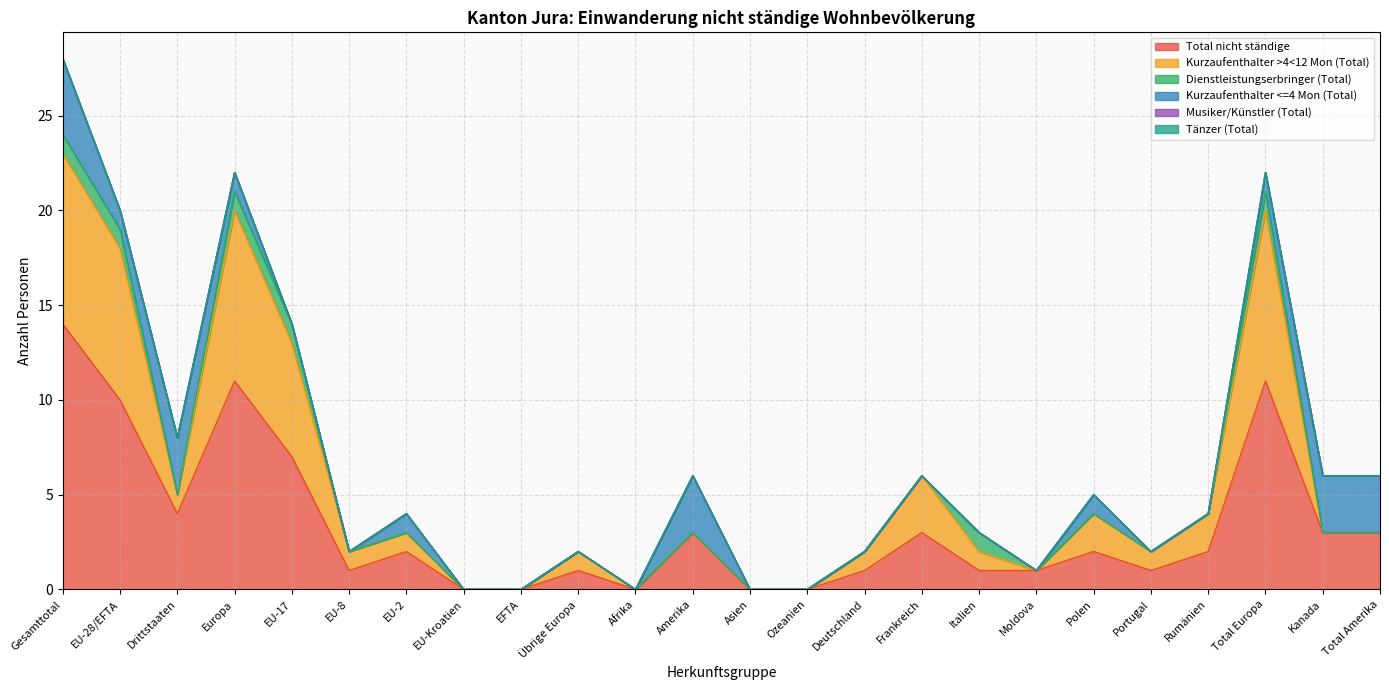

True or false: Kurzaufenthalter <=4 Mon (Total) and Dienstleistungserbringer (Total) intersect in this chart.

False